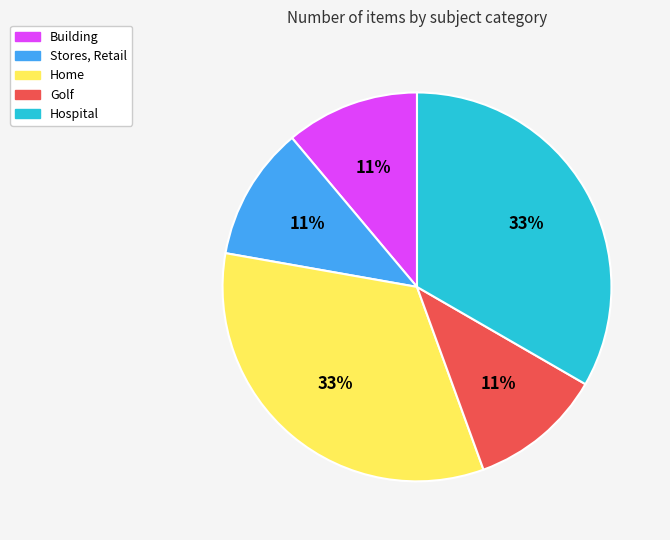

Is it true that Golf is 11% of the pie?

True